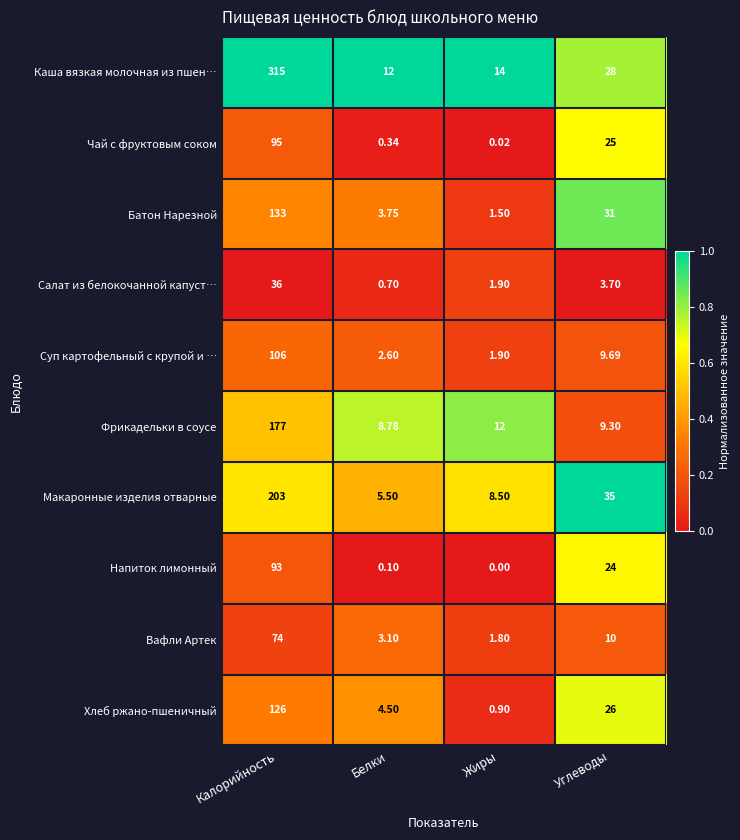

At which category is the sum across all series the highest?

Калорийность